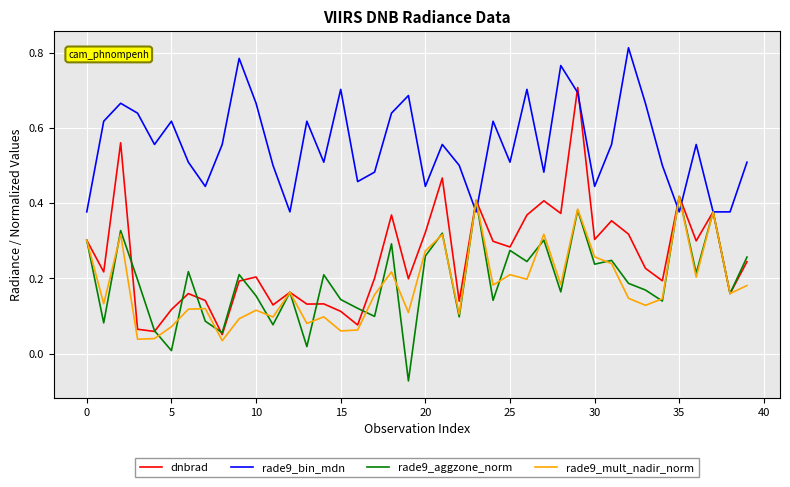

Which series has the largest total across all categories?

rade9_bin_mdn